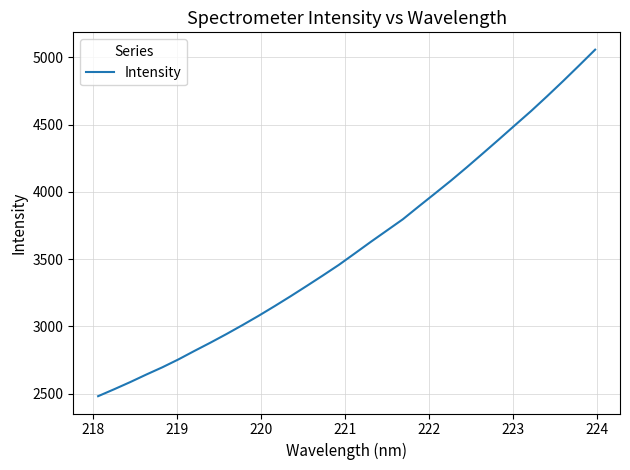

What is the smallest value displayed?

2480.3